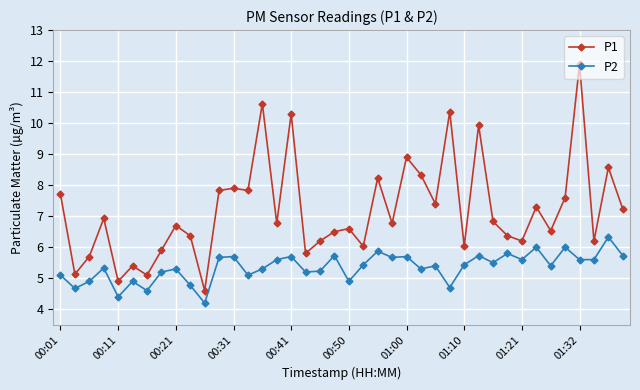

What is the maximum value shown in the chart?

11.9